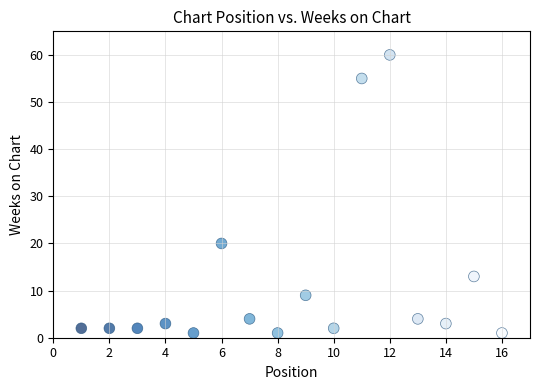

What is the range of X values (max minus min)?

15